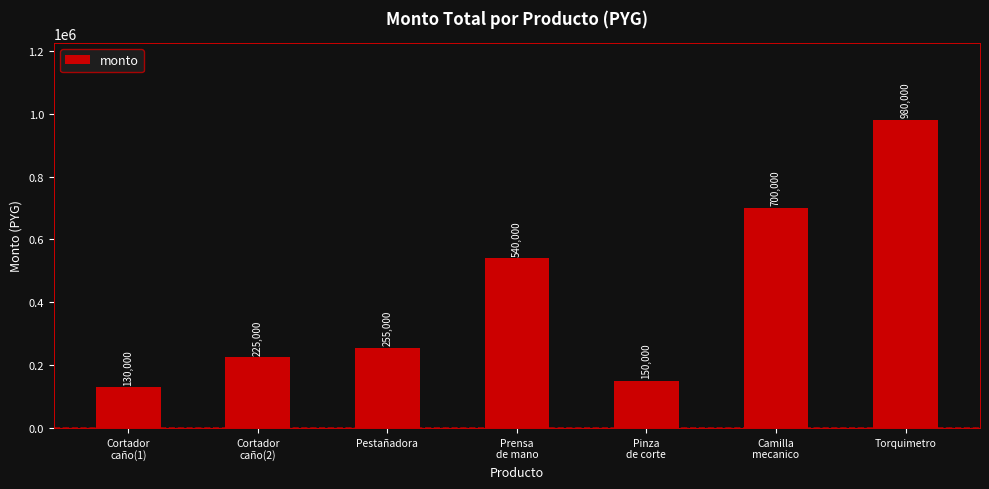

Read the value at Torquimetro, to the nearest 100.

980000